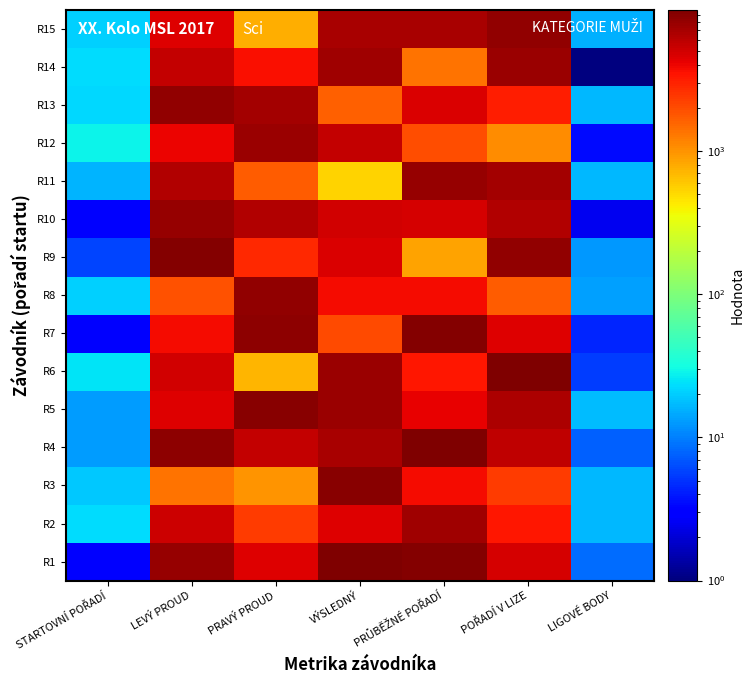

What is the smallest value displayed?

1.0